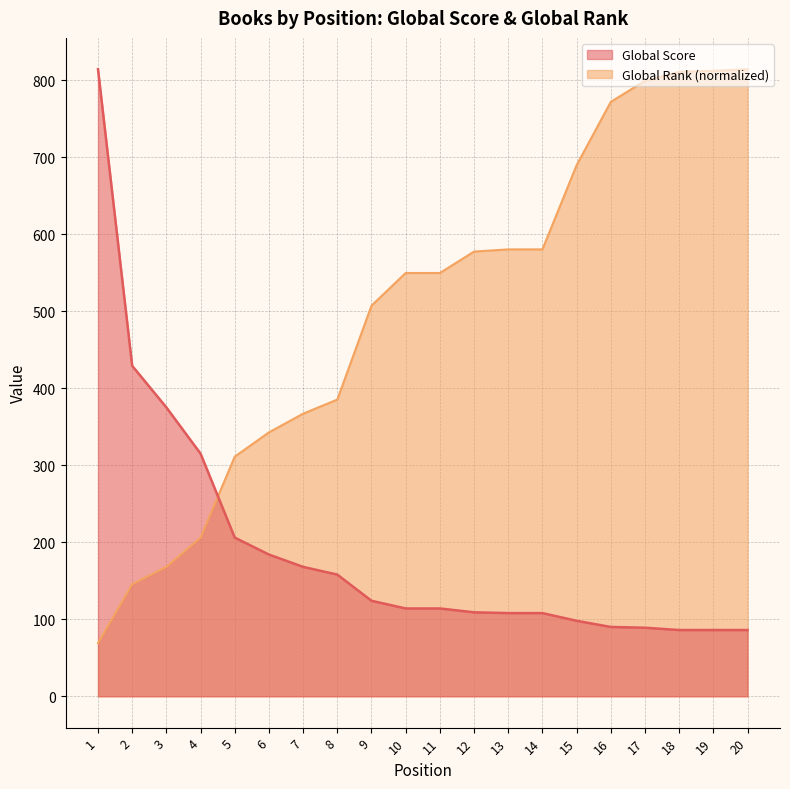

The Global Score series shows 150.1 at 20. True or false?

False